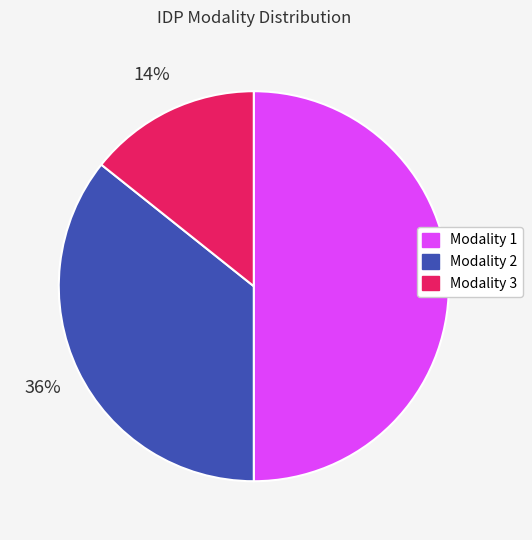

How many slices are in this pie chart?

3